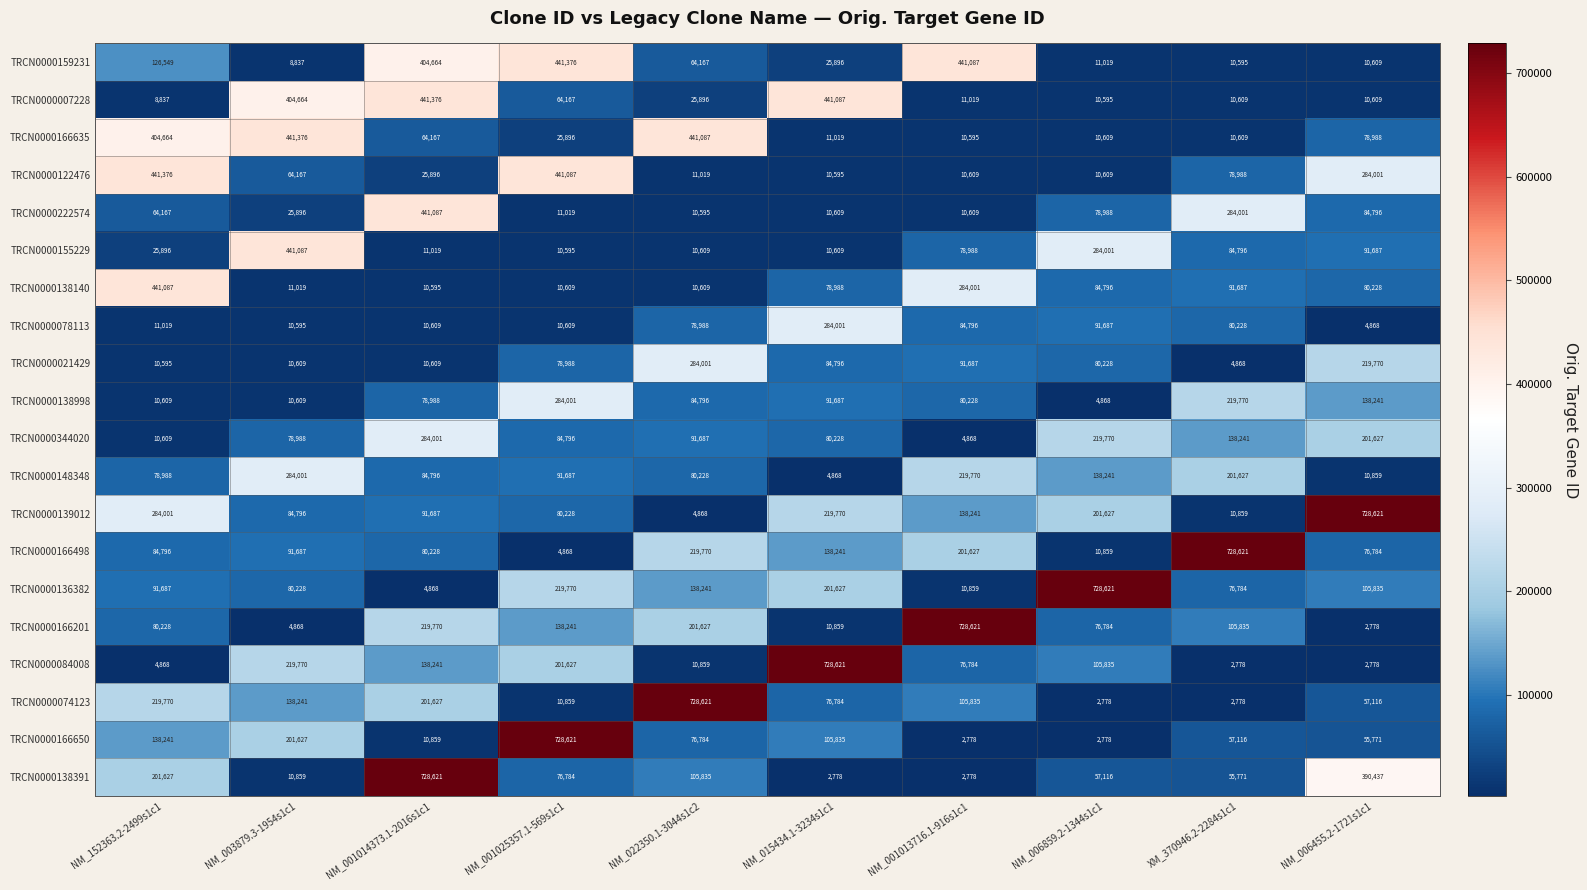

Which series has the largest total across all categories?

TRCN0000139012